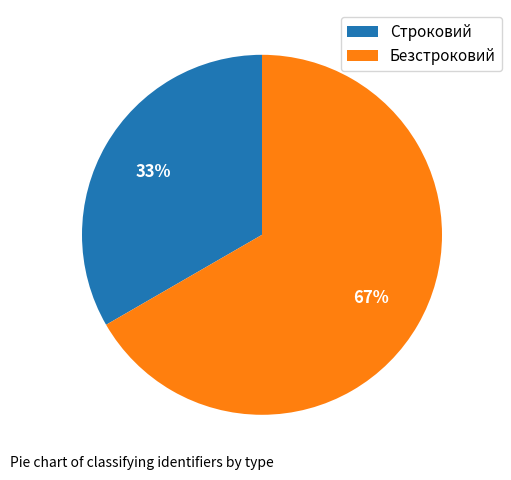

Approximately how many times larger is the value at Строковий compared to Безстроковий?

0.5